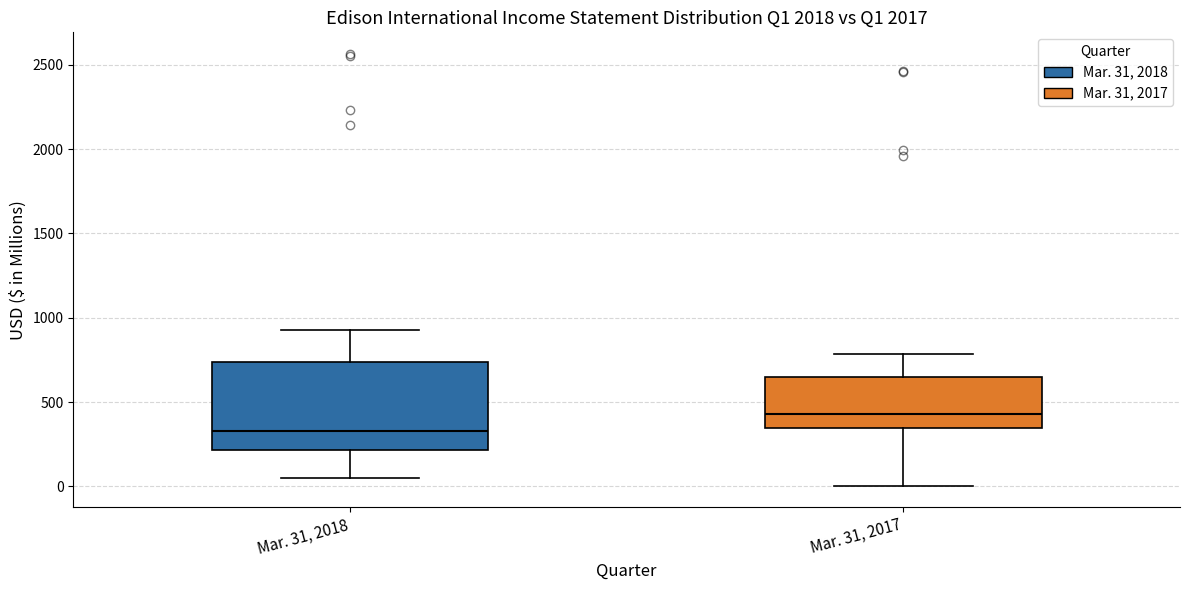

Comparing the boxes themselves (not the whiskers), which one is the tallest?

Mar. 31, 2018